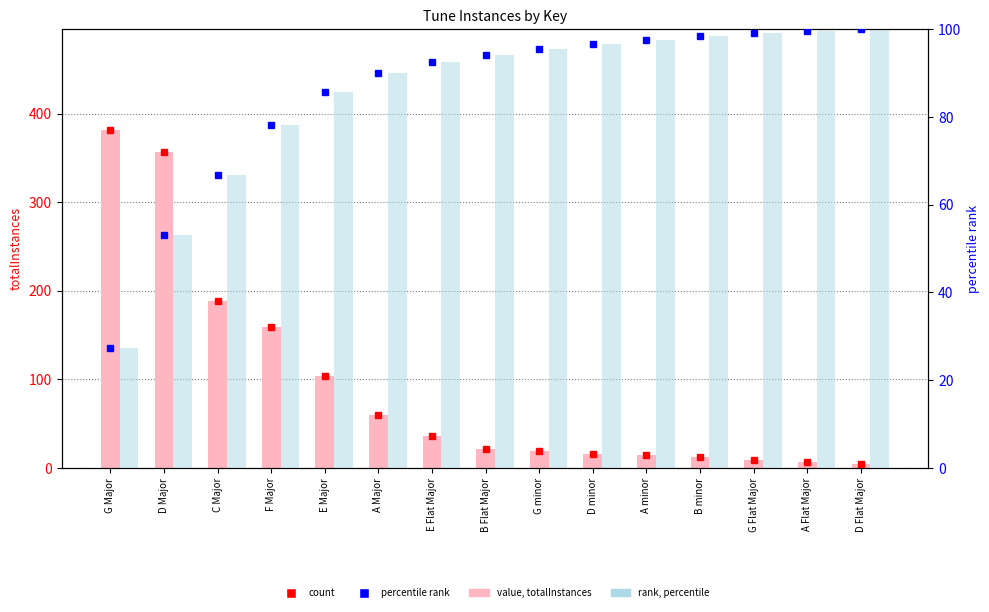

True or false: percentile rank has a value of 169.5 at G Flat Major.

False